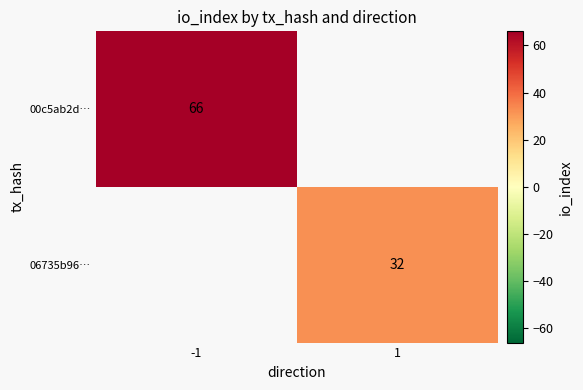

Is it true that 00c5ab2d… equals 20 at -1?

False